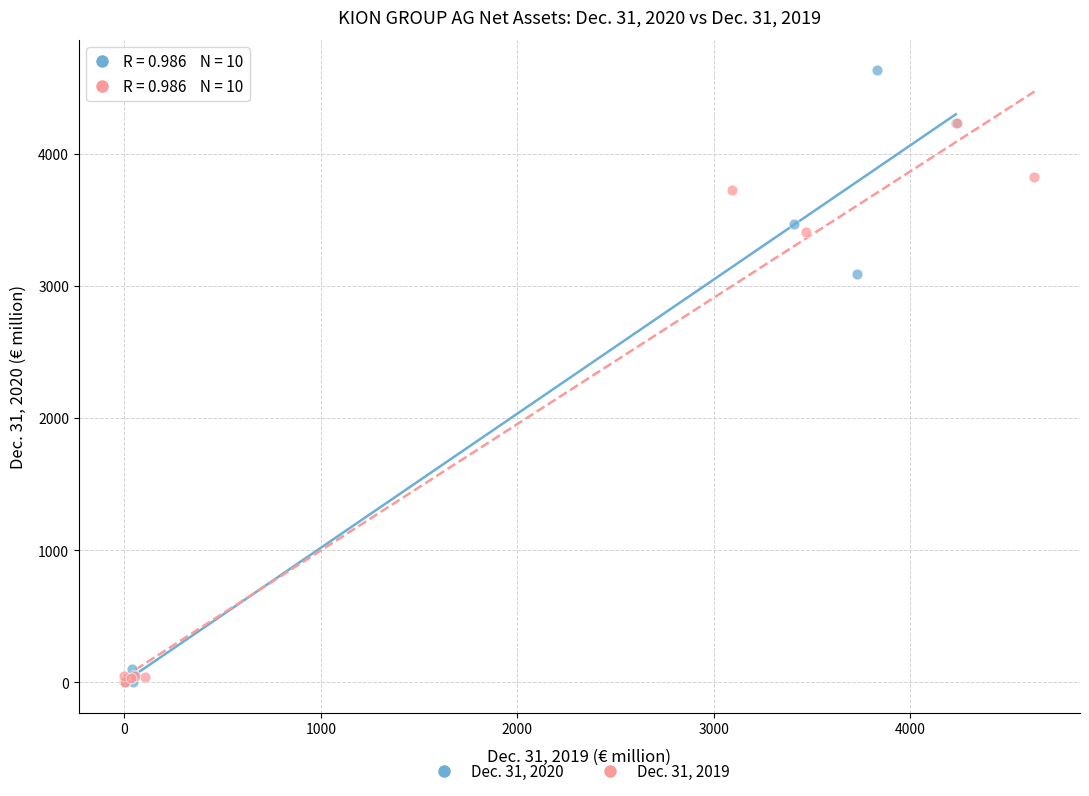

Which series has the widest spread of Y values?

Dec. 31, 2020